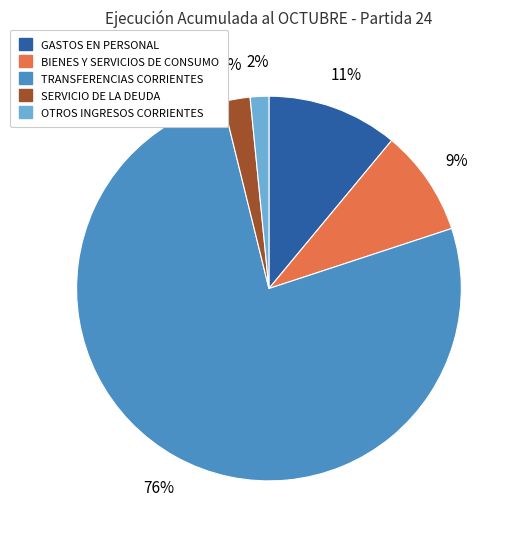

Is the sum of GASTOS EN PERSONAL and OTROS INGRESOS CORRIENTES greater than half?

No